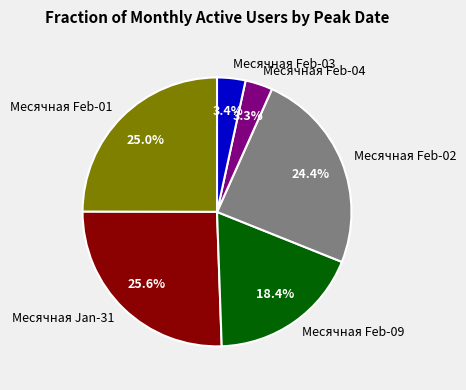

Is there any slice that represents more than half of the pie?

No